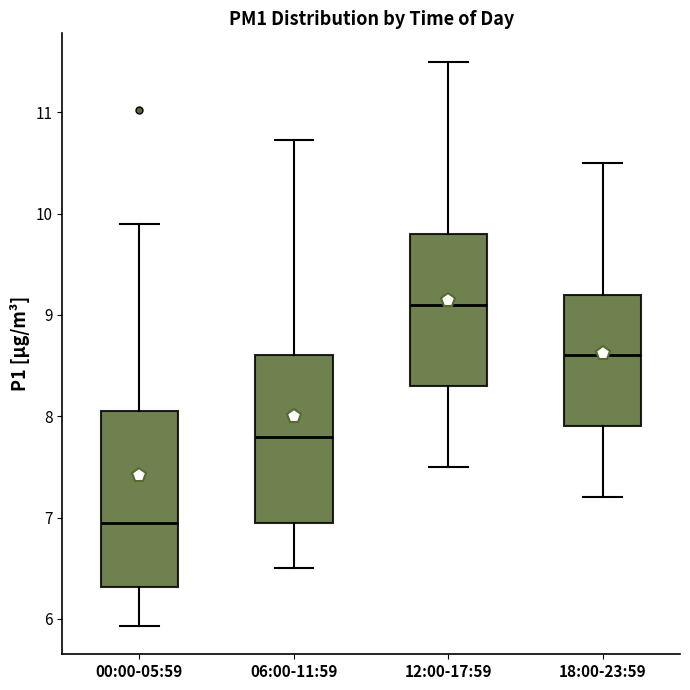

Which box's median line is the lowest?

00:00-05:59